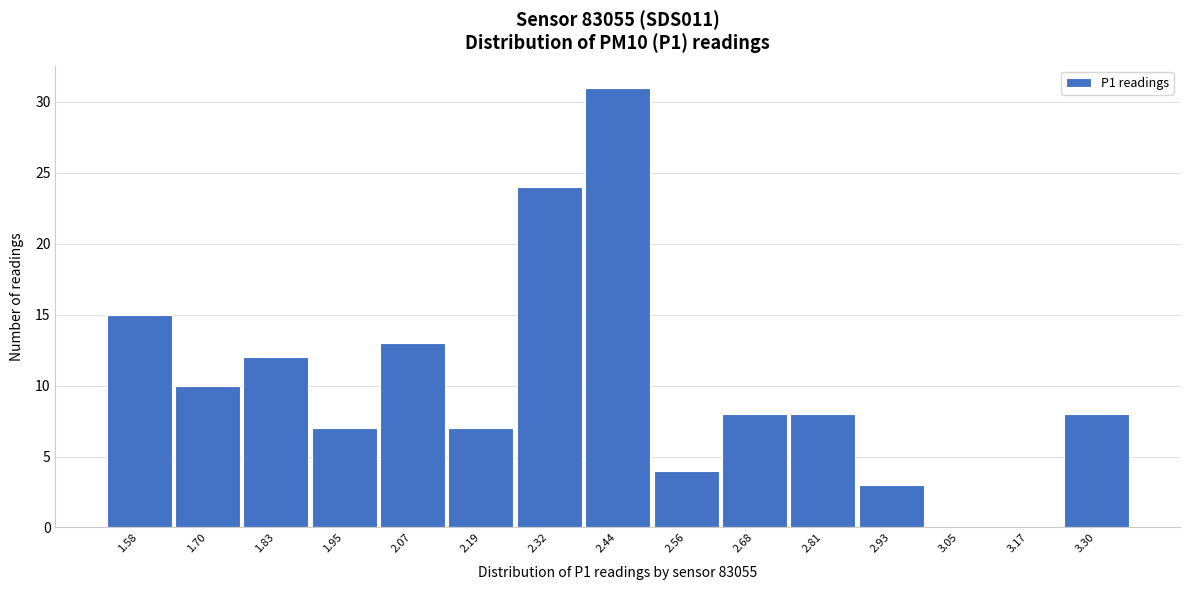

Reading left to right, extract all data points from this chart.

1.58=15	1.70=10	1.83=12	1.95=7	2.07=13	2.19=7	2.32=24	2.44=31	2.56=4	2.68=8	2.81=8	2.93=3	3.05=0	3.17=0	3.30=8